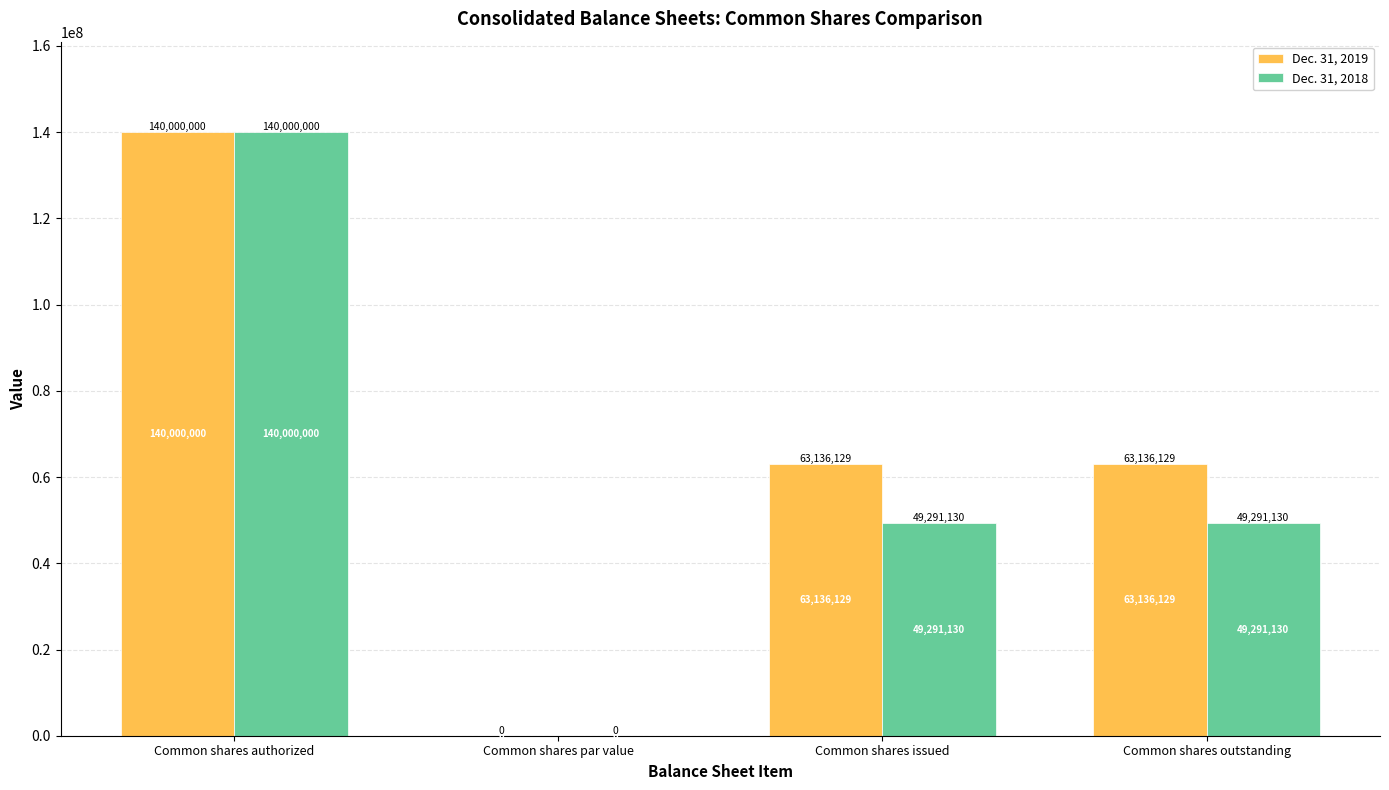

What is the approximate value of Dec. 31, 2018 at Common shares authorized?

140000000.0